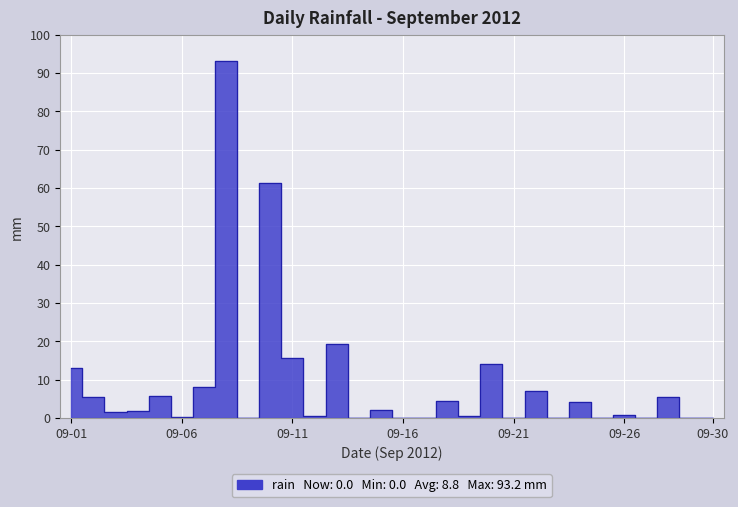

What is the sum of all values?

264.8